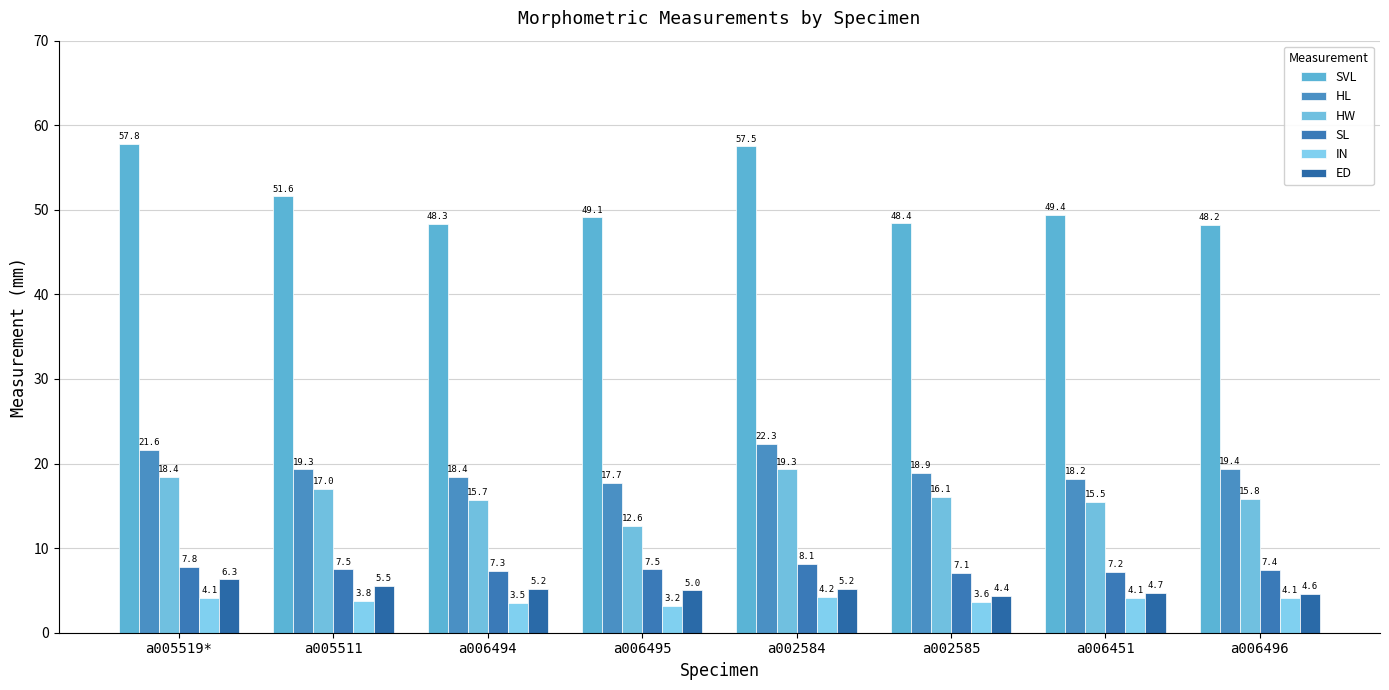

The value of SVL at a005519* is 57.8. True or false?

True